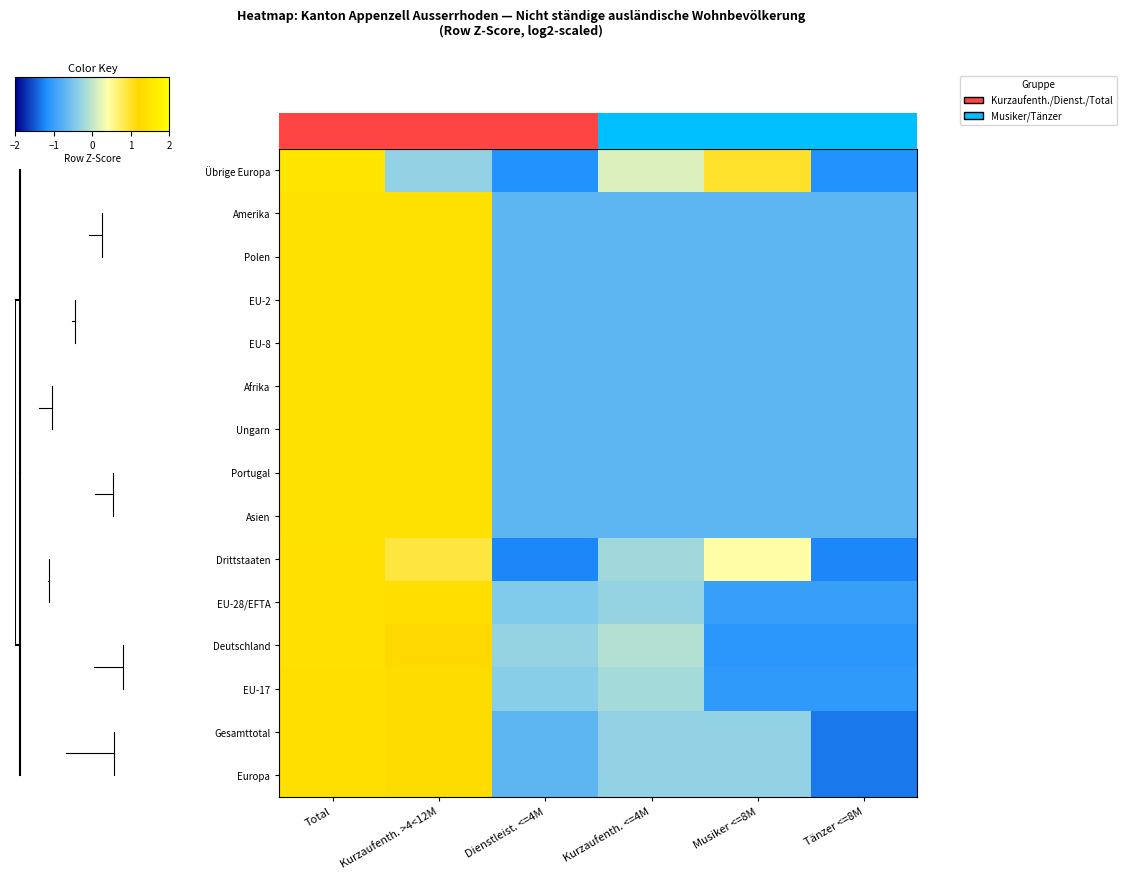

What is the spread (max minus min) of values at Tänzer <=8M?

6.3